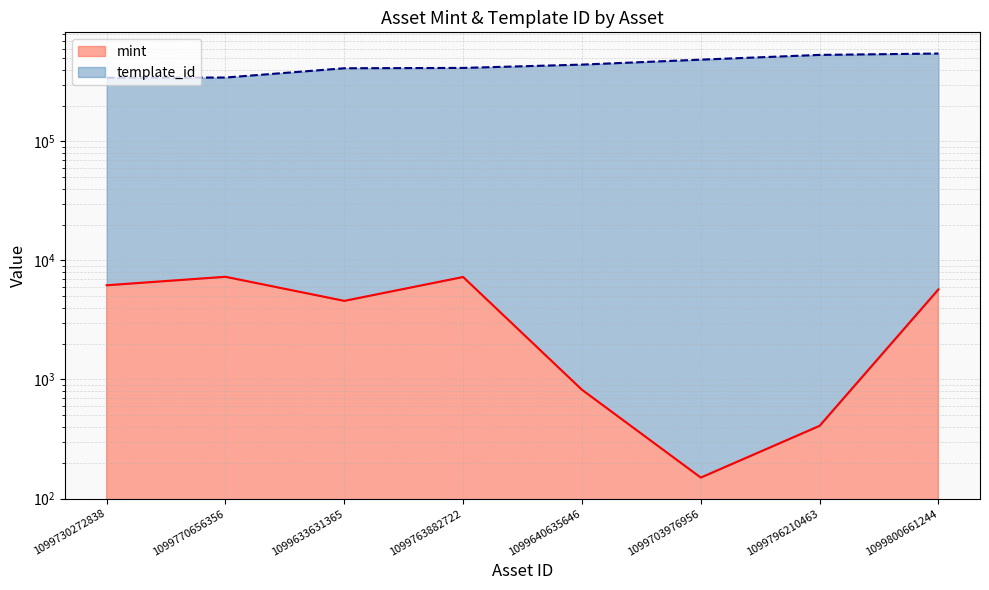

Reading left to right, list all the values displayed in this chart.

mint: 1099730272838=6190	1099770656356=7290	1099633631365=4575	1099763882722=7263	1099640635646=820	1099703976956=150	1099796210463=408	1099800661244=5712
template_id: 1099730272838=342833	1099770656356=343933	1099633631365=411607	1099763882722=414295	1099640635646=441706	1099703976956=486136	1099796210463=532888	1099800661244=547180